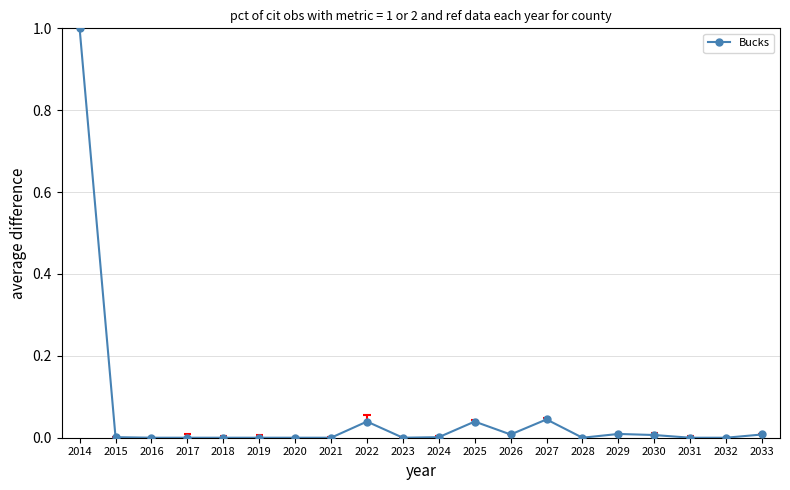

At which category does the chart reach its peak across all series?

2014